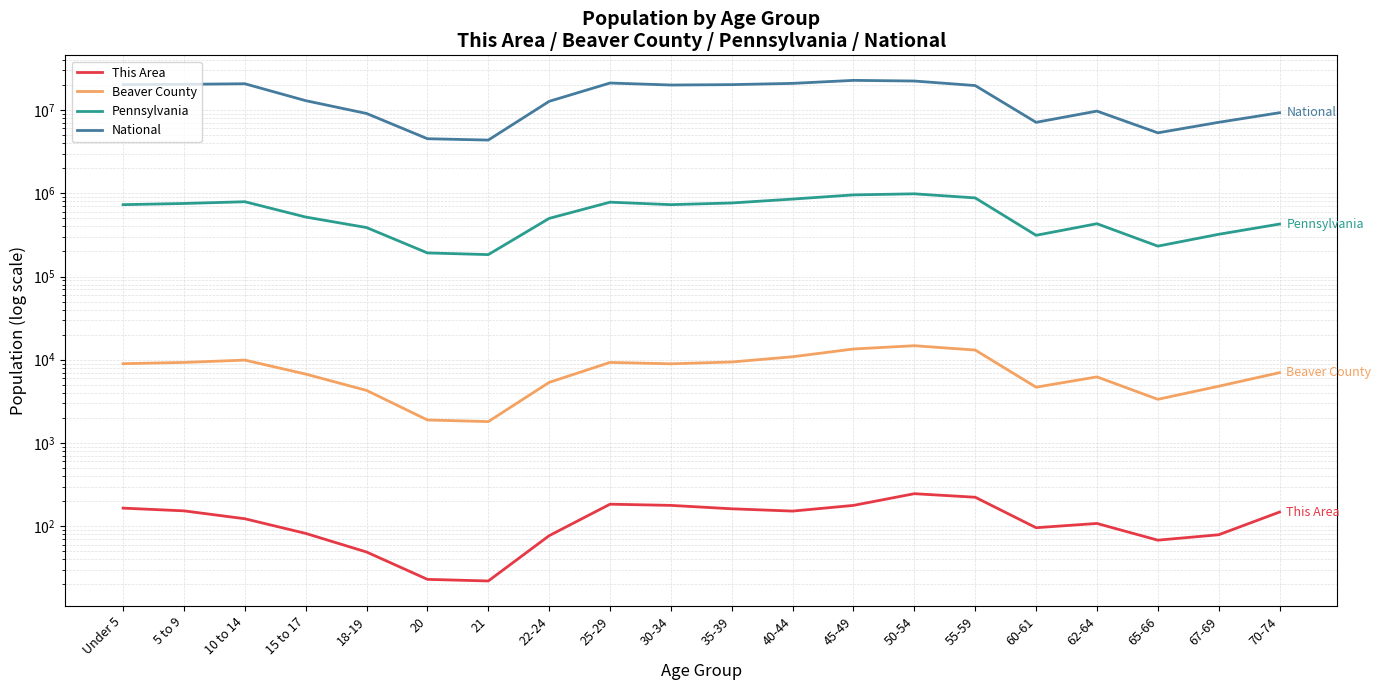

List the labels in order of Beaver County value, smallest first.

21, 20, 65-66, 18-19, 60-61, 67-69, 22-24, 62-64, 15 to 17, 70-74, 30-34, Under 5, 5 to 9, 25-29, 35-39, 10 to 14, 40-44, 55-59, 45-49, 50-54